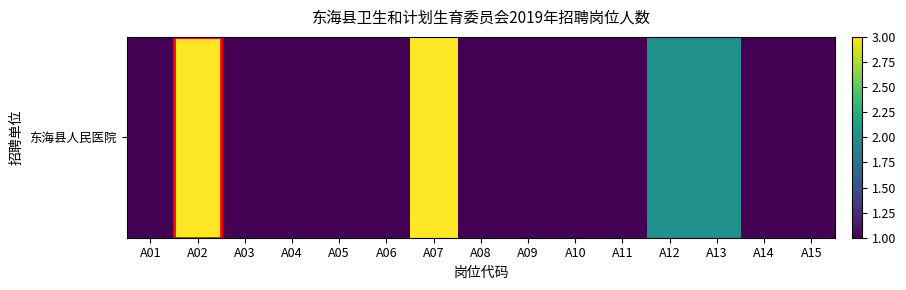

Is it true that the value at A09 is 1?

True